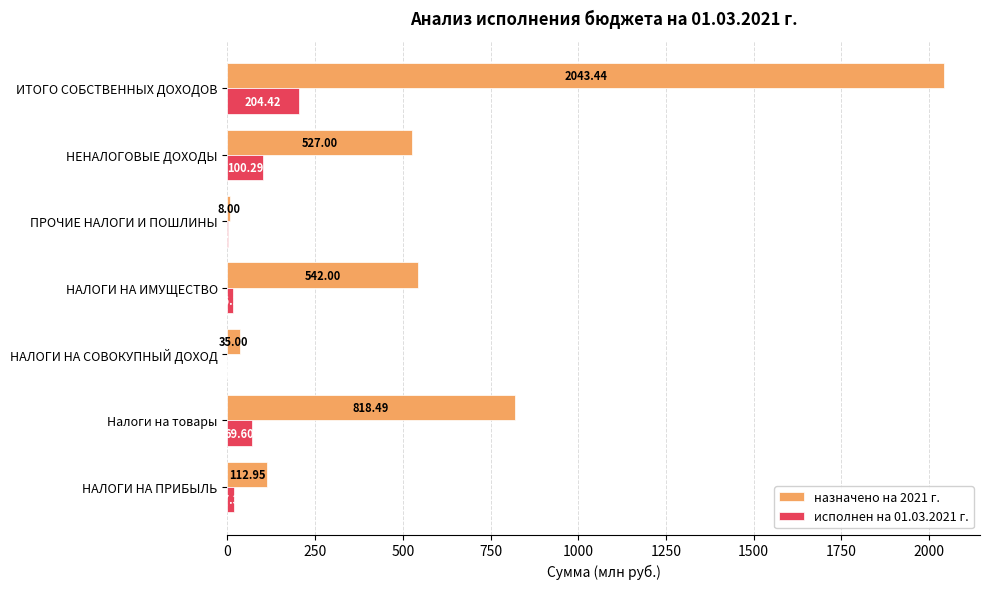

At which label is назначено на 2021 г. closest to 1025?

Налоги на товары